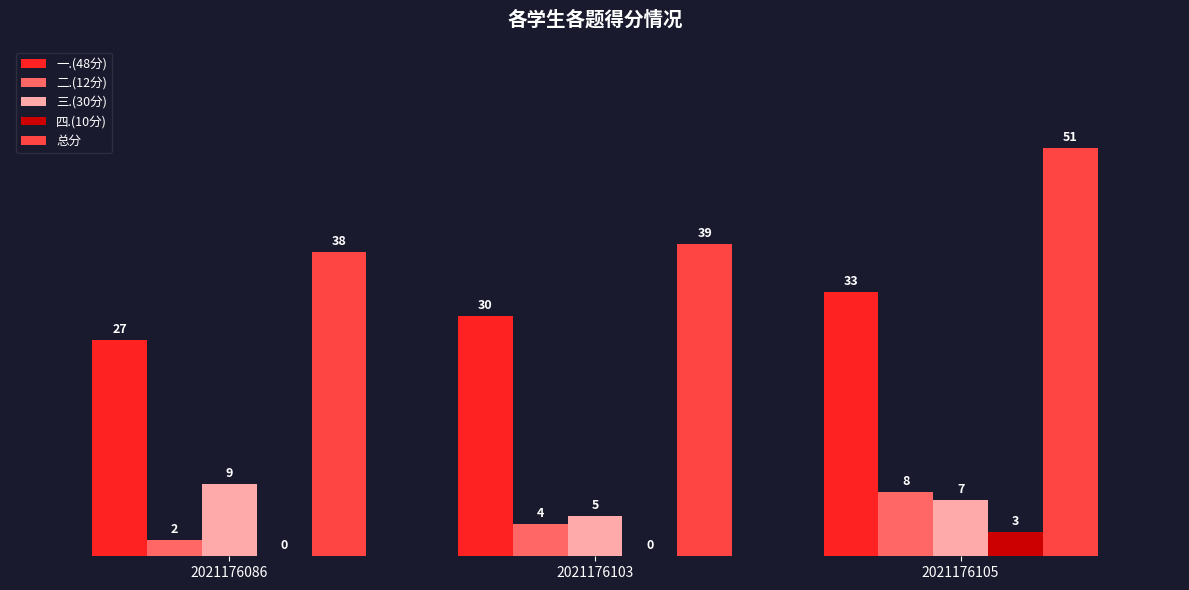

What is the sum of the 二.(12分) values at 2021176086 and 2021176103?

6